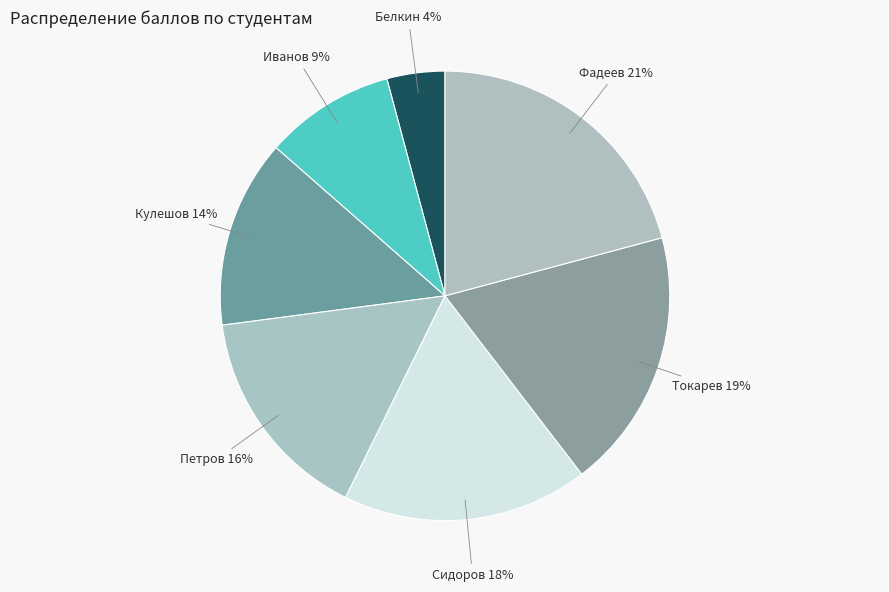

True or false: Кулешов accounts for 5% of the total.

False